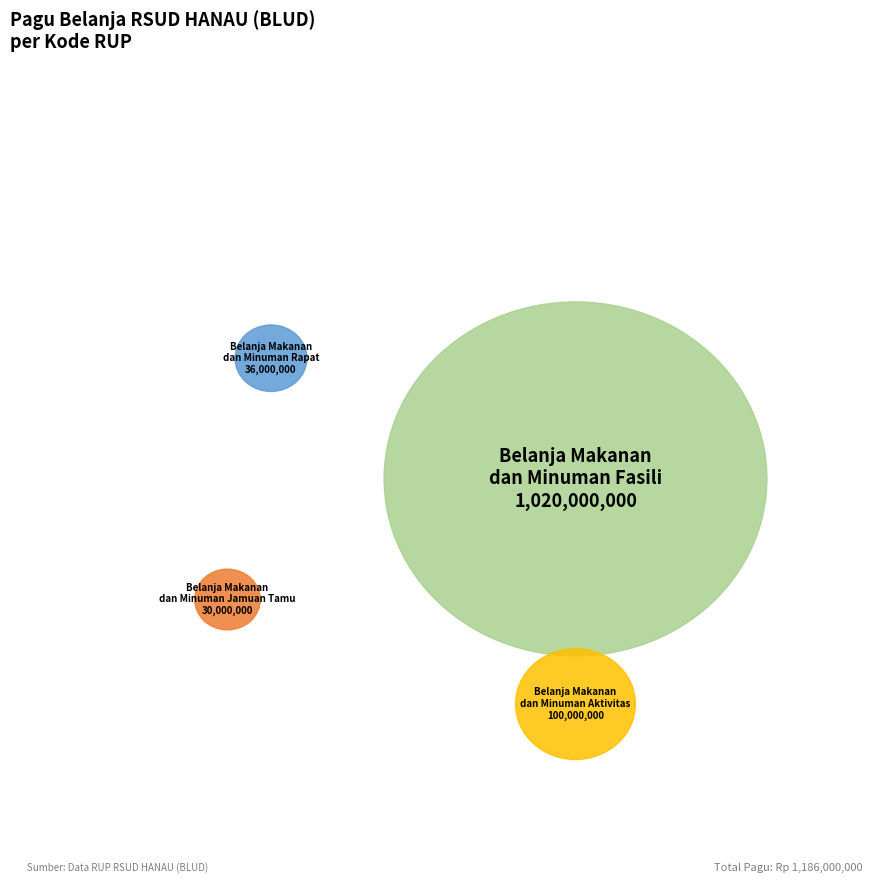

Count the number of slices in the pie.

4